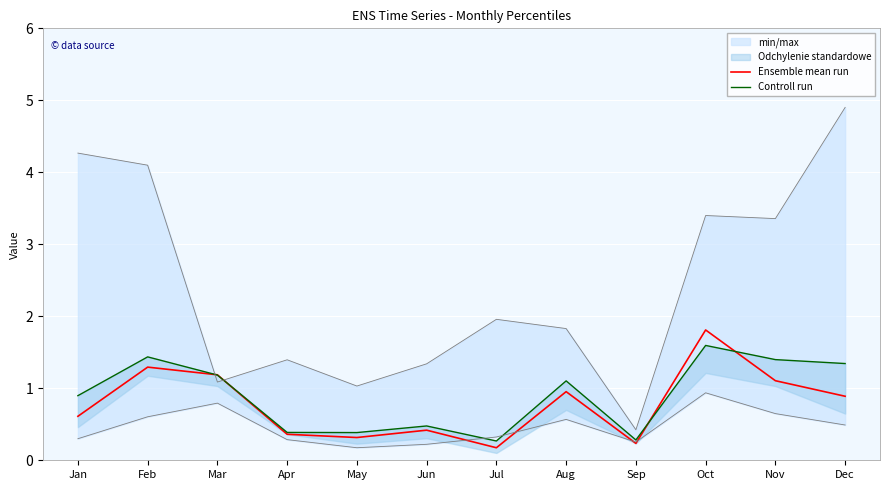

Where is the first local minimum for Controll run?

May